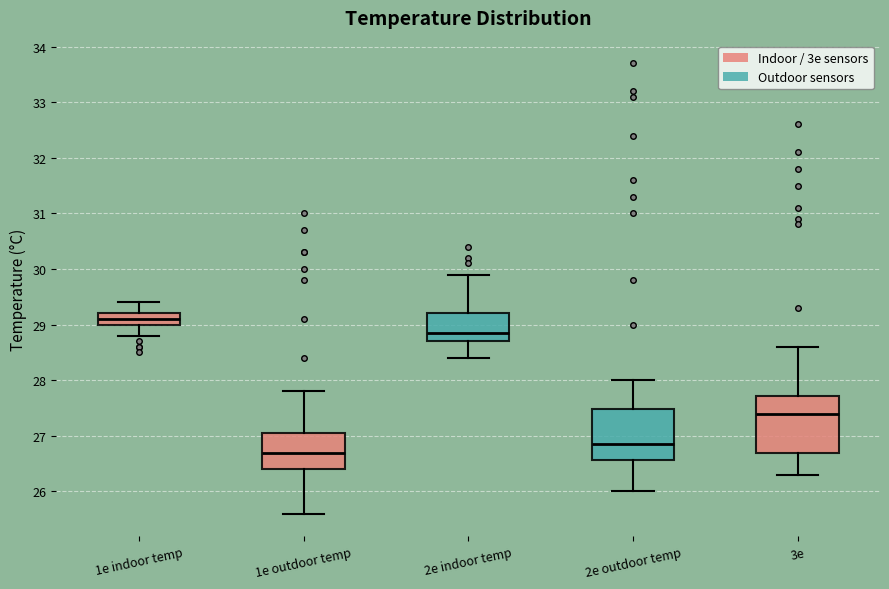

Where does the median line of the box for 3e sit on the y-axis? The values are not printed on the chart, so give them approximately, as read against the axis.

27.4